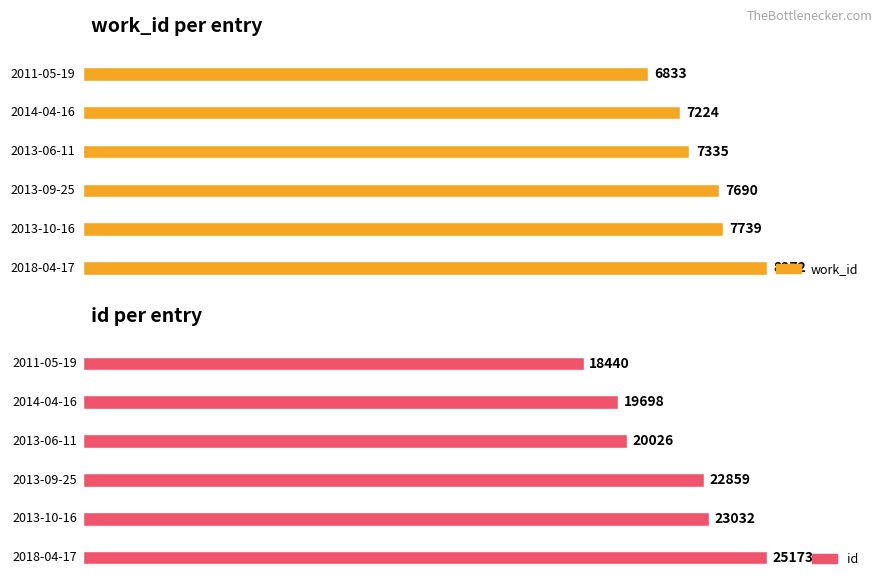

What is the difference between the second highest and minimum values in the work_id series?

906